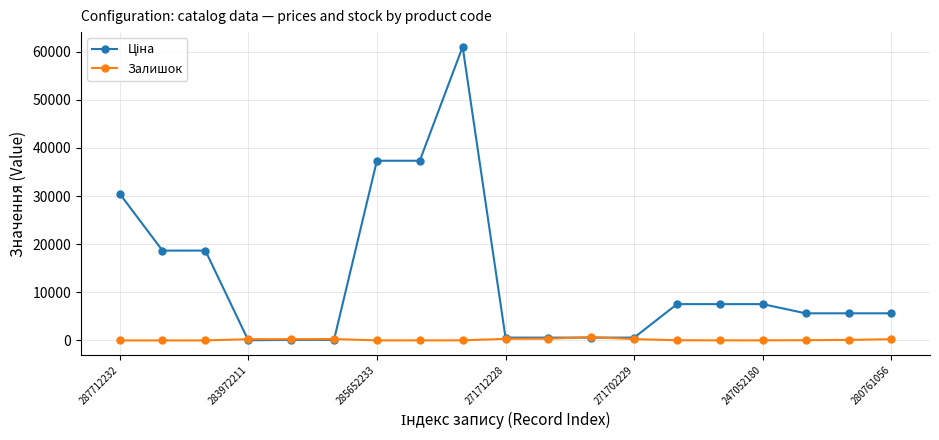

At how many categories does at least one series exceed 32471?

3